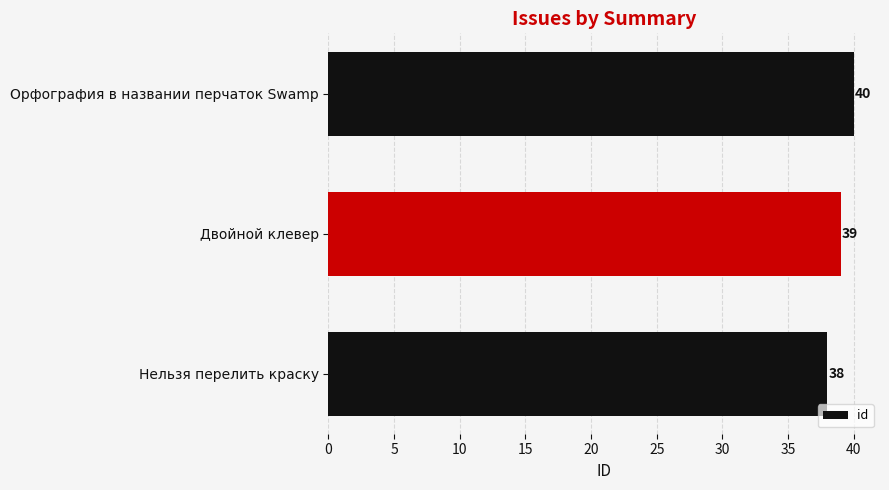

What is the approximate value at Двойной клевер?

39